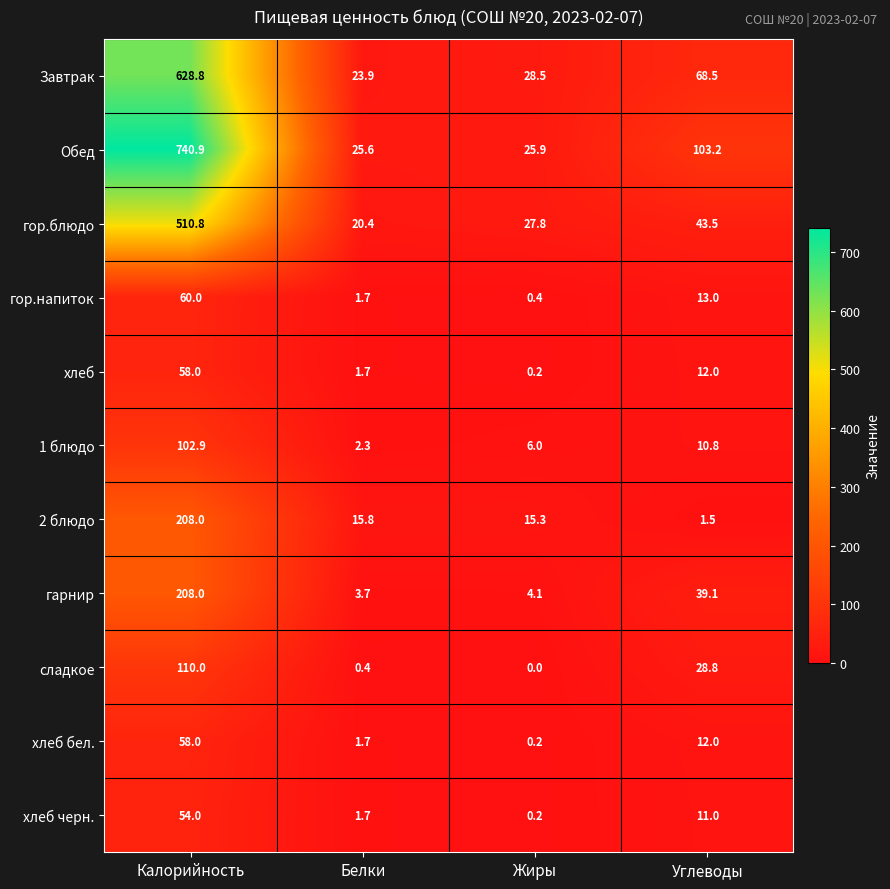

What is the difference between the хлеб values at Калорийность and Белки?

56.3